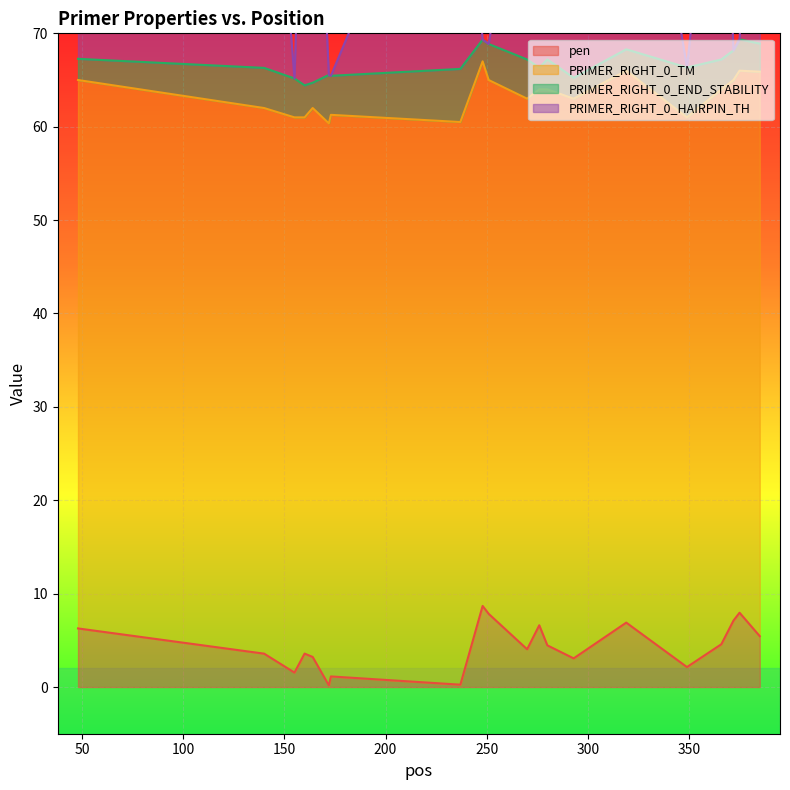

What value does the pen series have at 372?

7.1